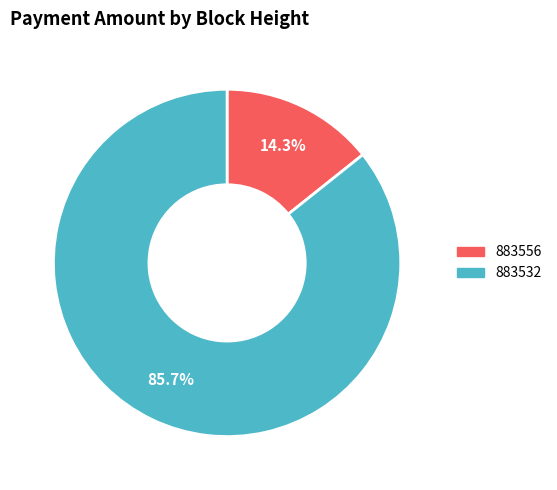

Count the number of slices in the pie.

2